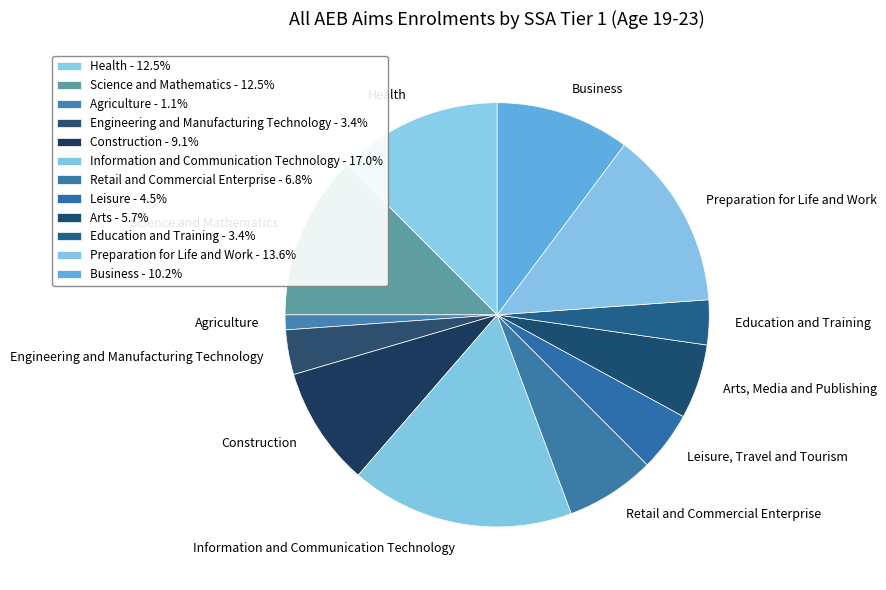

What is the ratio of the value at Leisure, Travel and Tourism to the value at Retail and Commercial Enterprise?

0.7